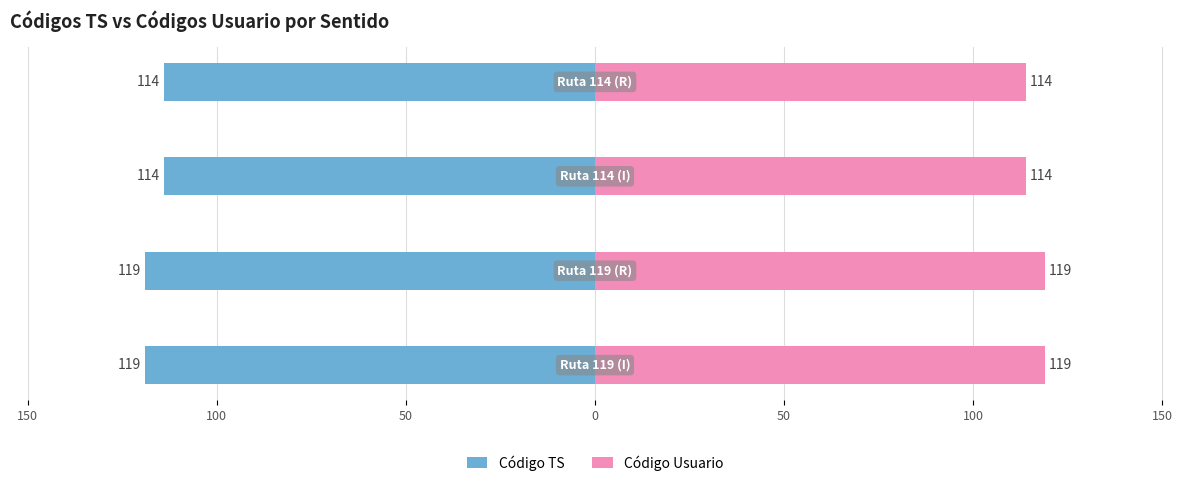

List the series in order of their overall mean, highest first.

Código Usuario, Código TS